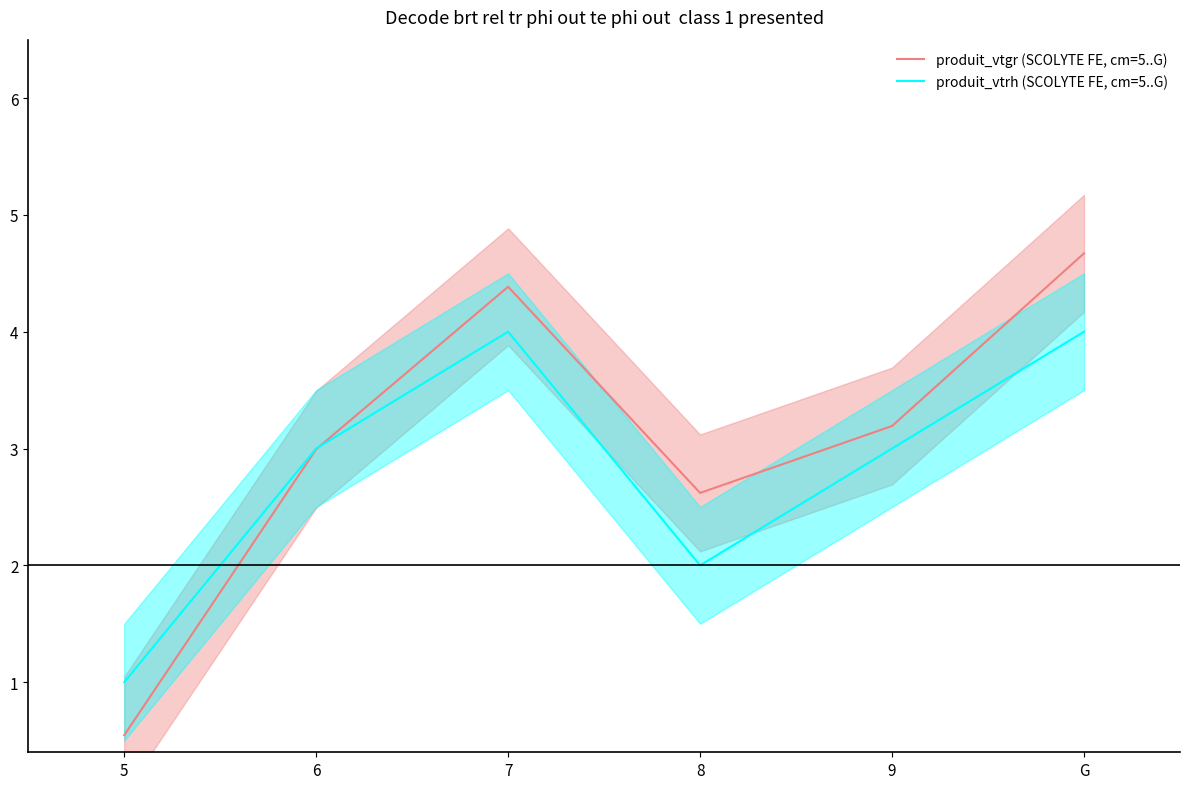

Which series has the largest total across all categories?

produit_vtgr (SCOLYTE FE, cm=5..G)